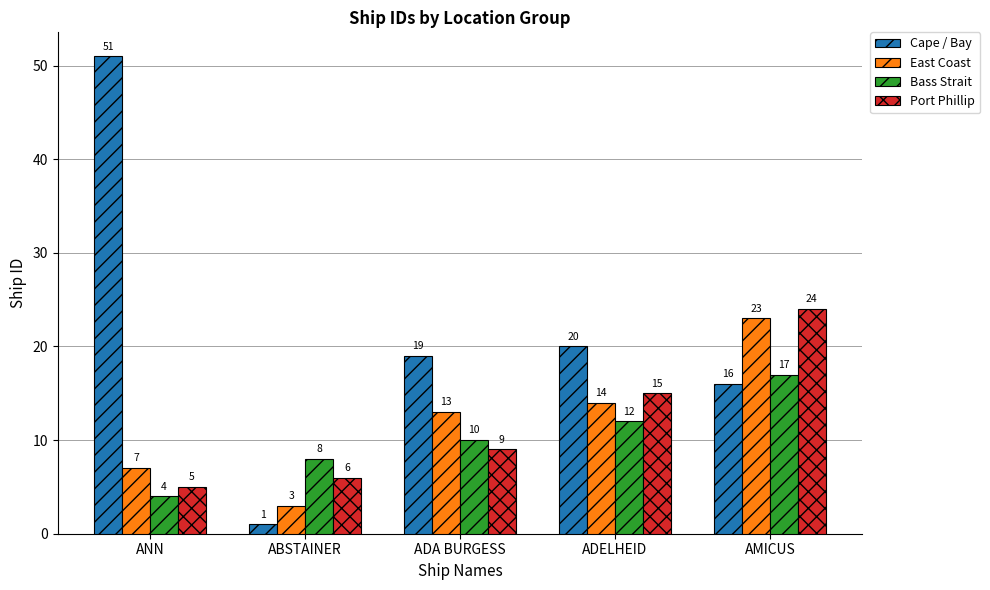

Rank the series by their maximum value, from lowest to highest.

Bass Strait, East Coast, Port Phillip, Cape / Bay